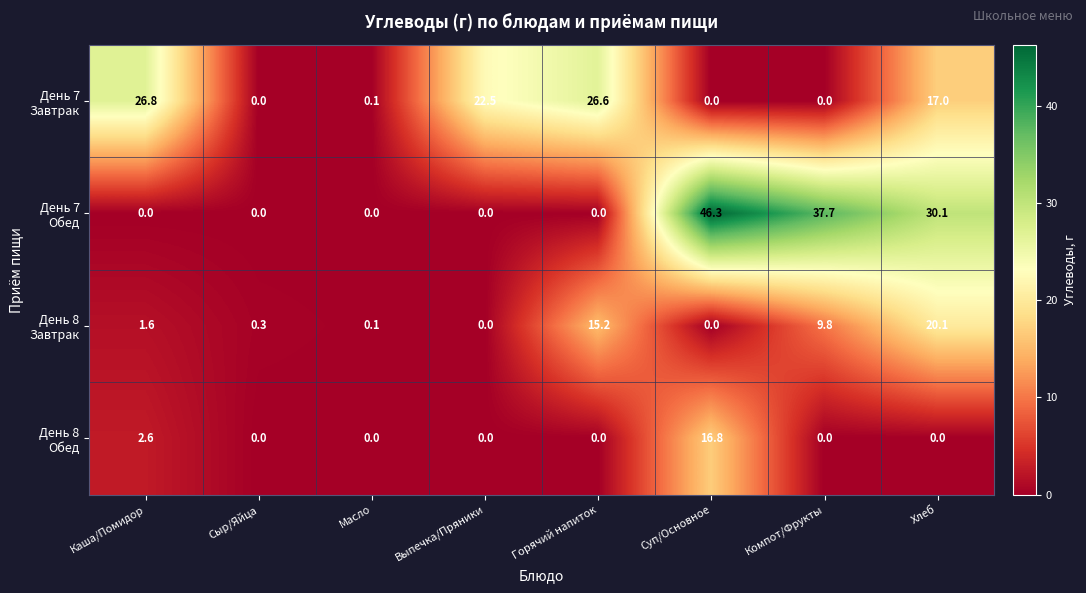

What is the difference between the highest and lowest values at Каша/Помидор?

26.8